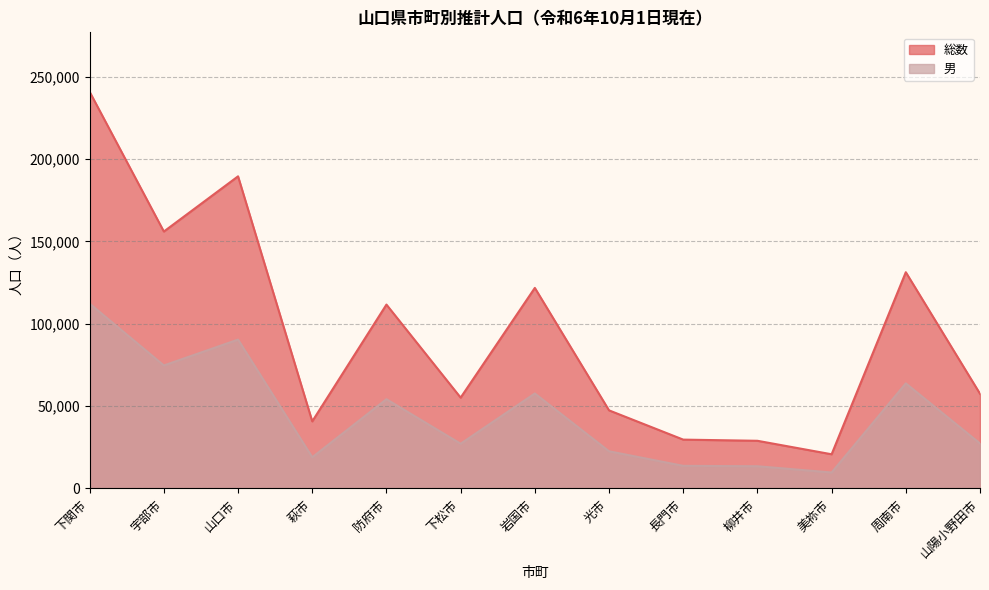

Reading left to right, list all the values displayed in this chart.

総数: 240851	156034	189547	40764	111667	55175	121797	47446	29679	28972	20784	131327	57531
男: 112259	74717	90408	18967	54209	27187	57692	22595	13756	13515	9722	63832	27349